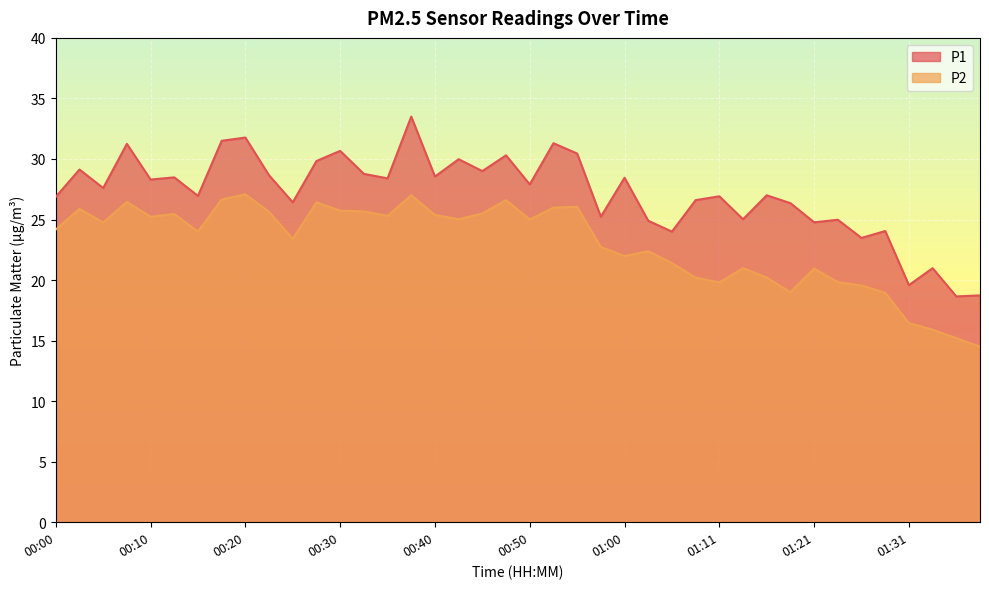

How many lines are shown in the chart?

2